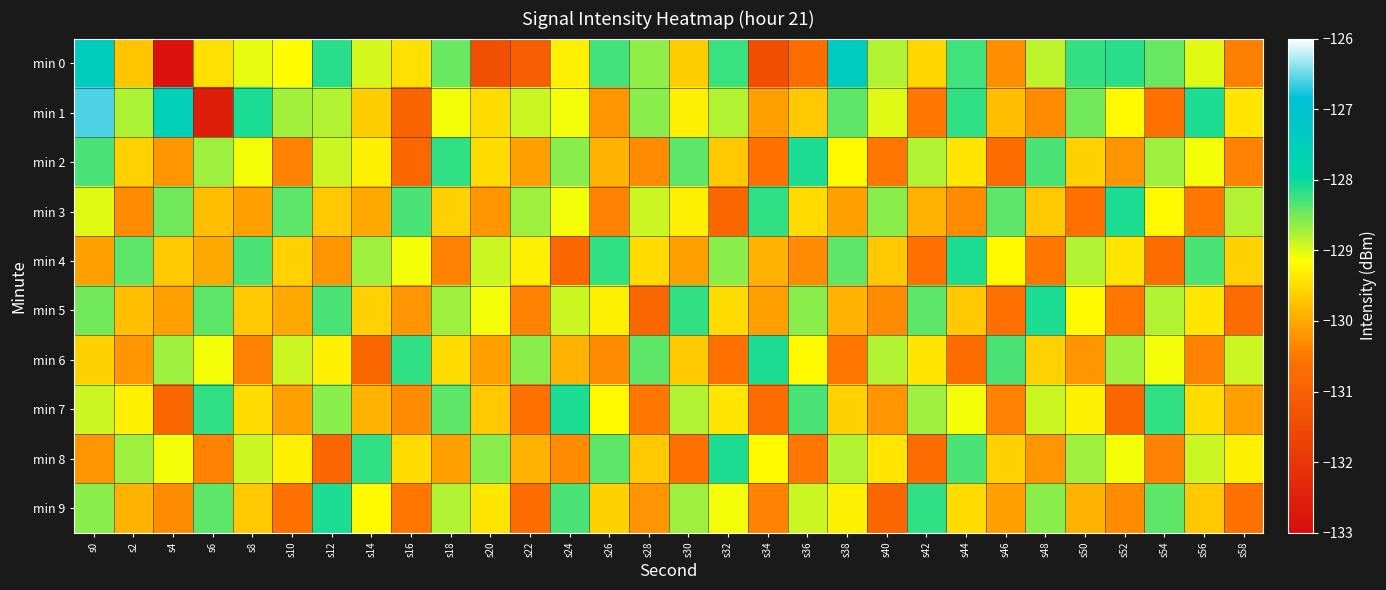

Which series has the widest spread of values?

min 1